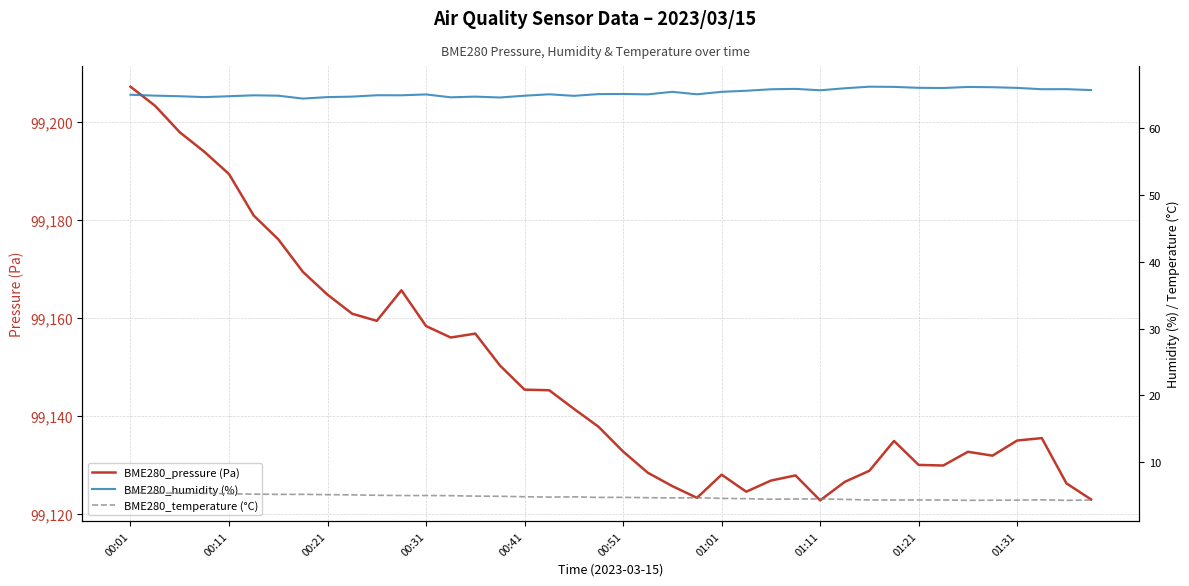

In BME280_pressure (Pa), how many points are lower than both neighbors (excluding endpoints)?

7